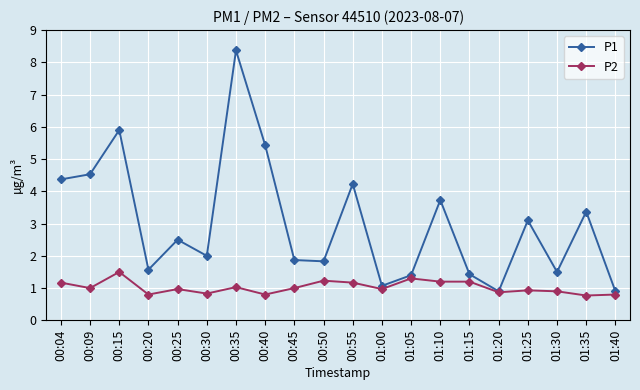

What is the label of the 6th point from the left?

00:30